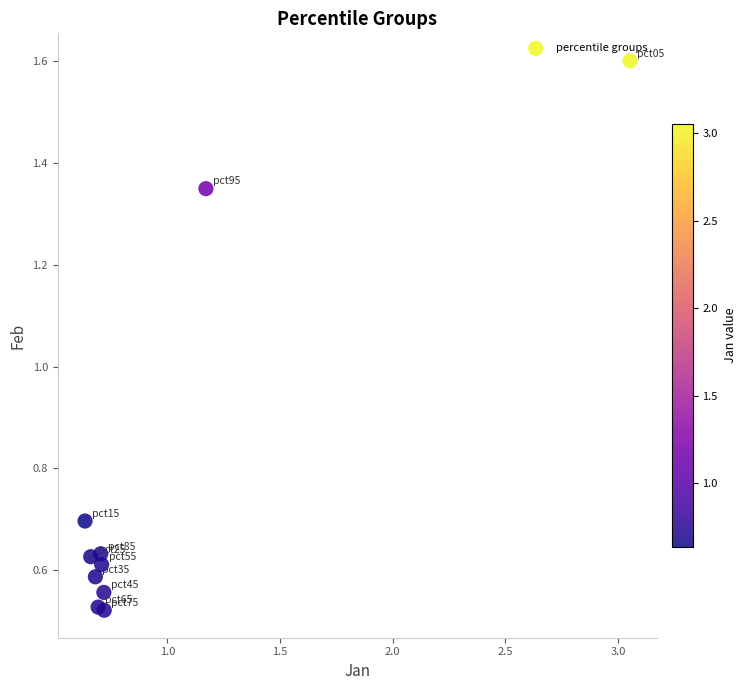

What Y value in the scatter plot is closest to 1?

0.7